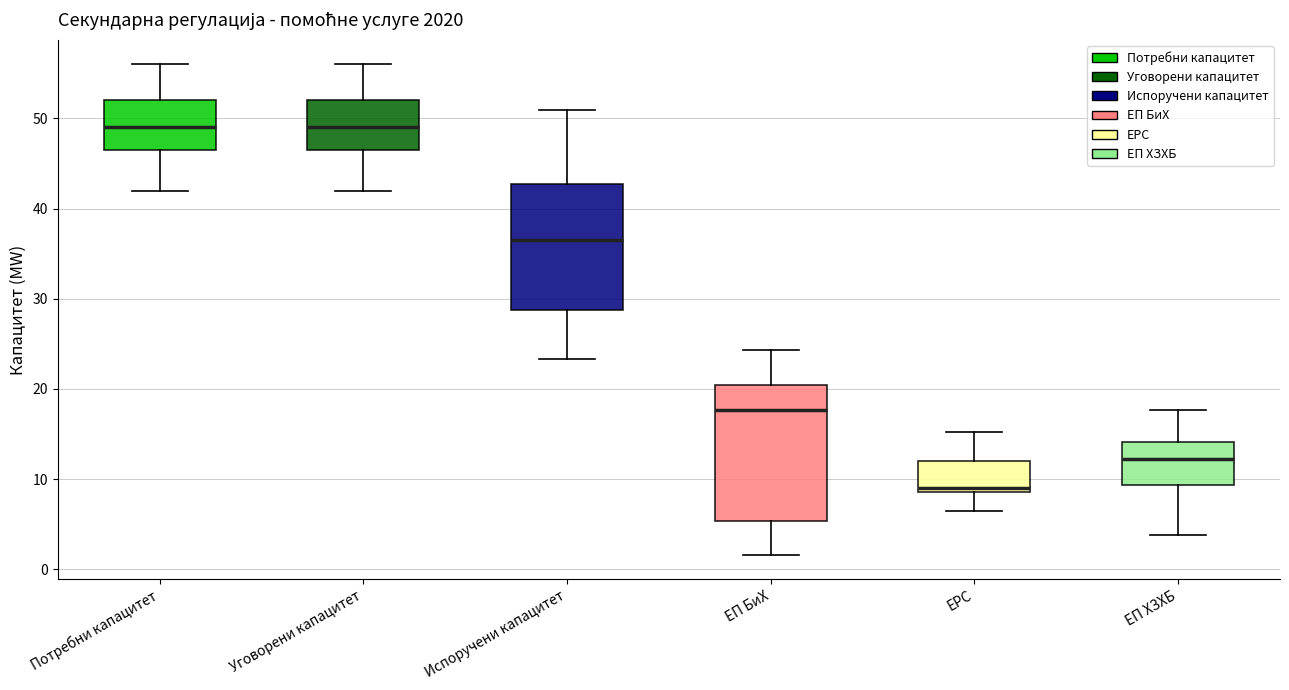

Where is the lower edge of the box for ЕП БиХ on the y-axis? The values are not printed on the chart, so give them approximately, as read against the axis.

5